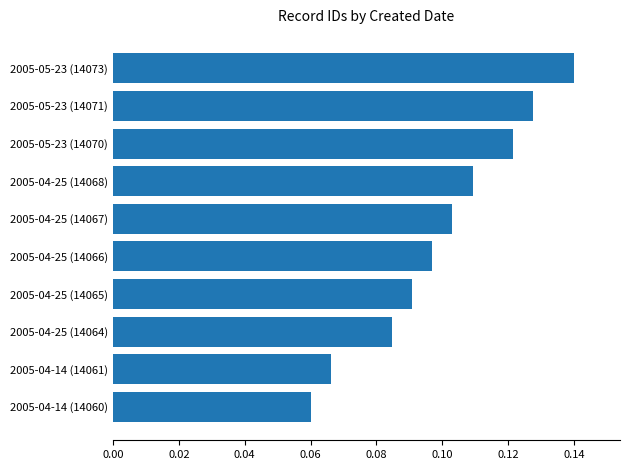

List the labels in order of value, largest first.

2005-05-23 (14073), 2005-05-23 (14071), 2005-05-23 (14070), 2005-04-25 (14068), 2005-04-25 (14067), 2005-04-25 (14066), 2005-04-25 (14065), 2005-04-25 (14064), 2005-04-14 (14061), 2005-04-14 (14060)